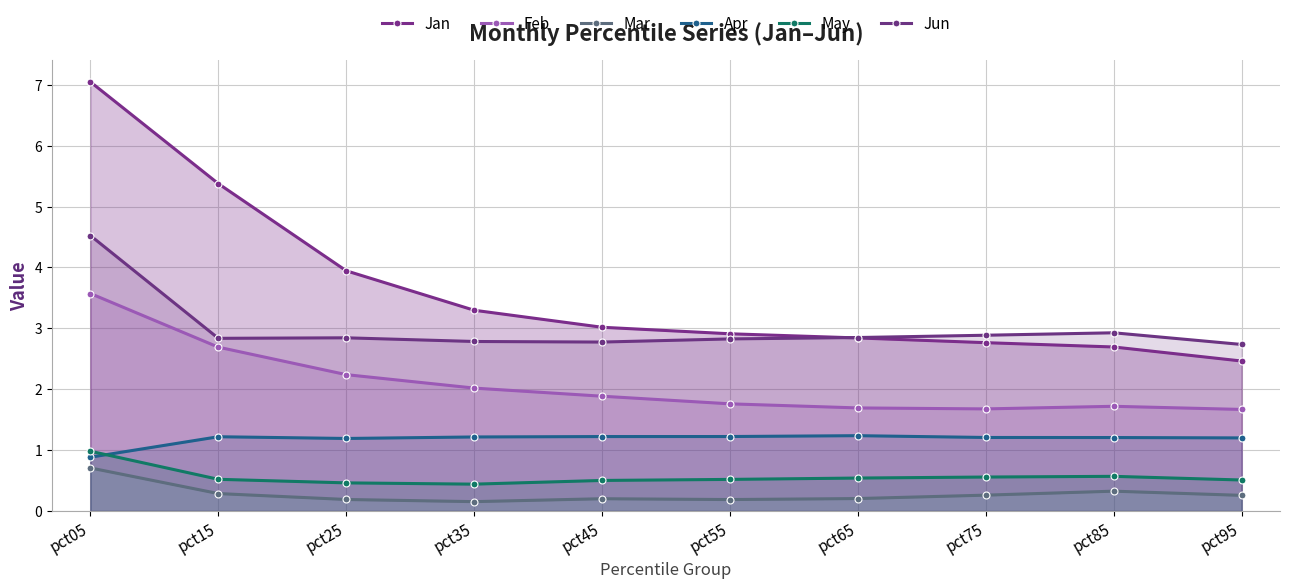

True or false: Apr and May cross at least once.

True